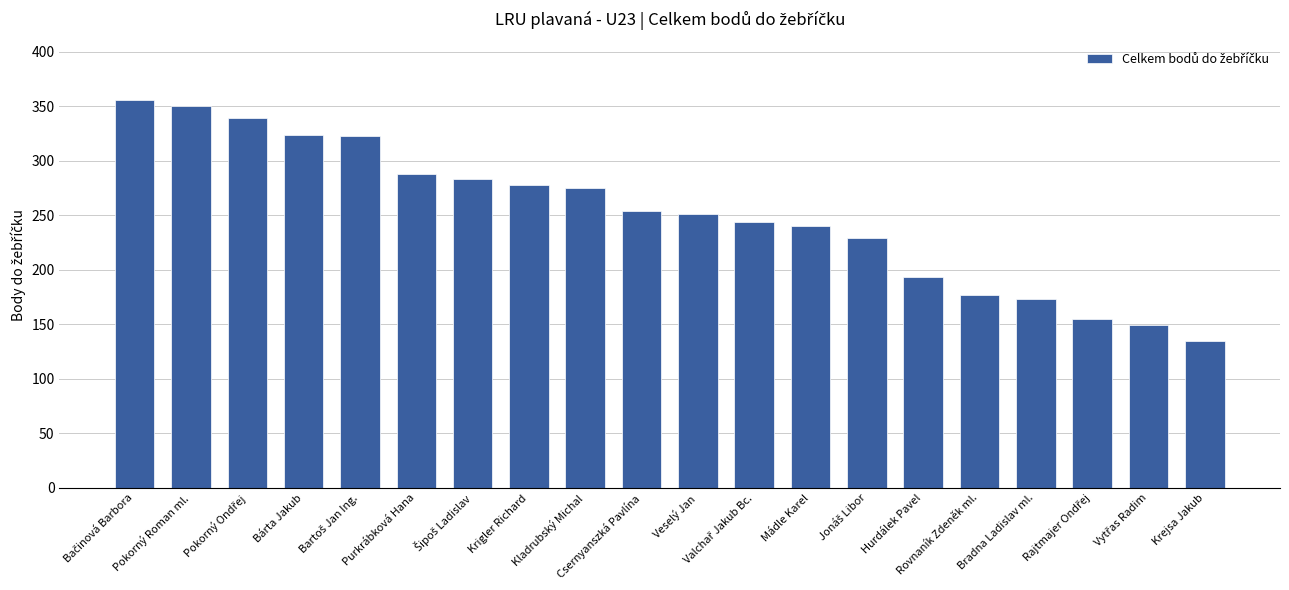

What is the average value?

251